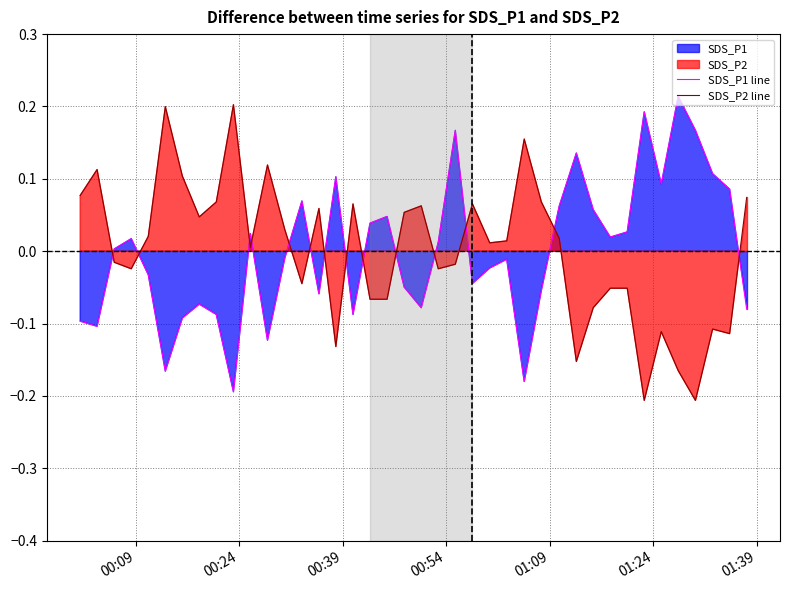

True or false: SDS_P1 line and SDS_P2 line intersect in this chart.

True